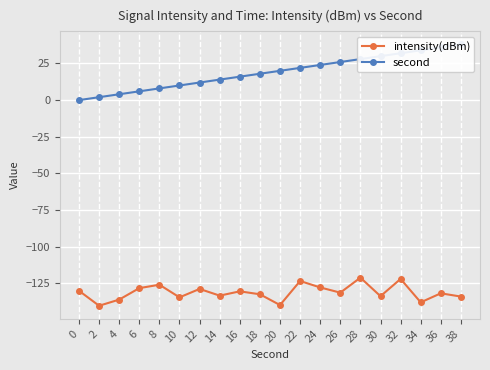

What is the maximum value for intensity(dBm)?

-121.2